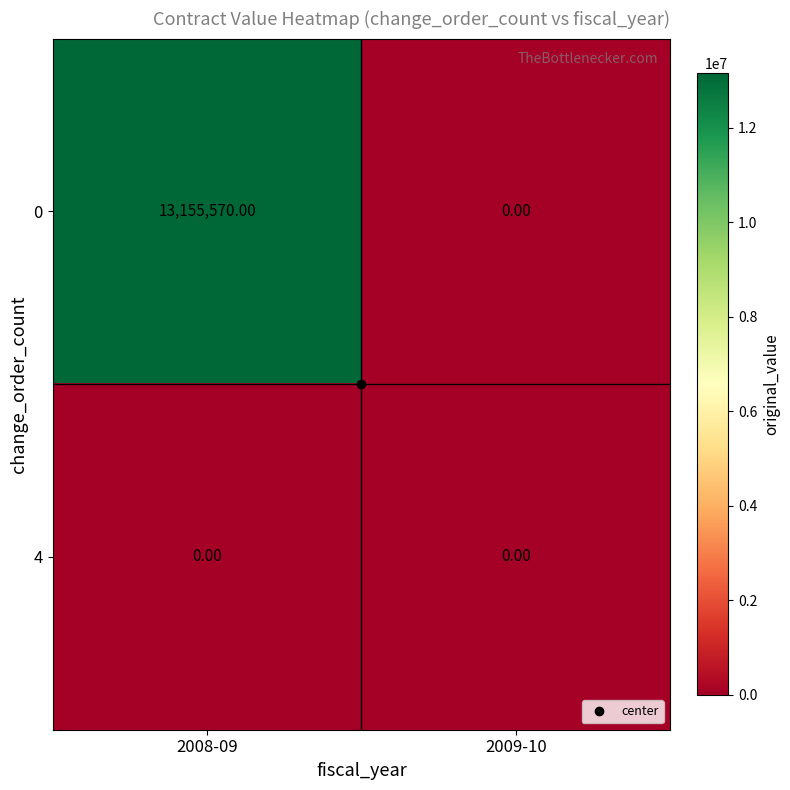

Rank the series by their maximum value, from highest to lowest.

0, 4